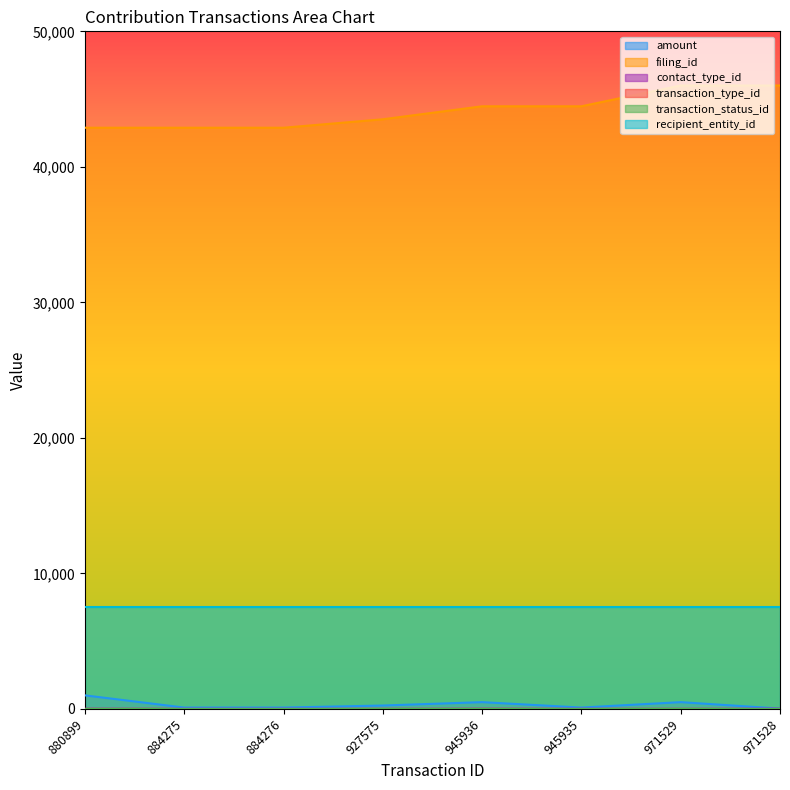

Count the number of categories in the chart.

8